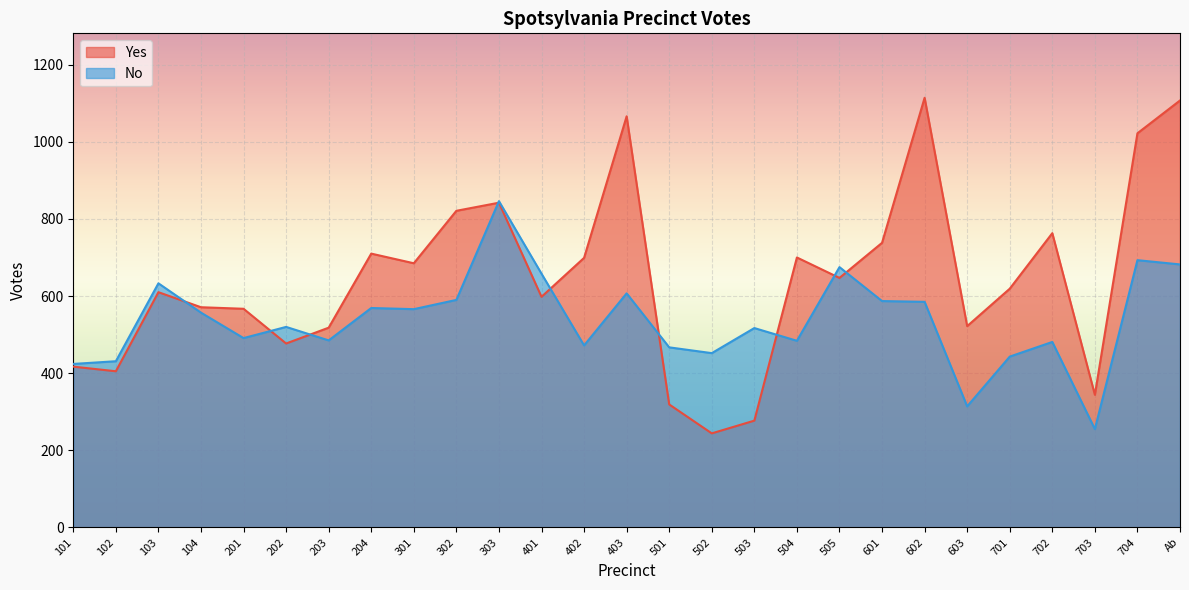

Does the chart display data point markers on the line(s)?

No